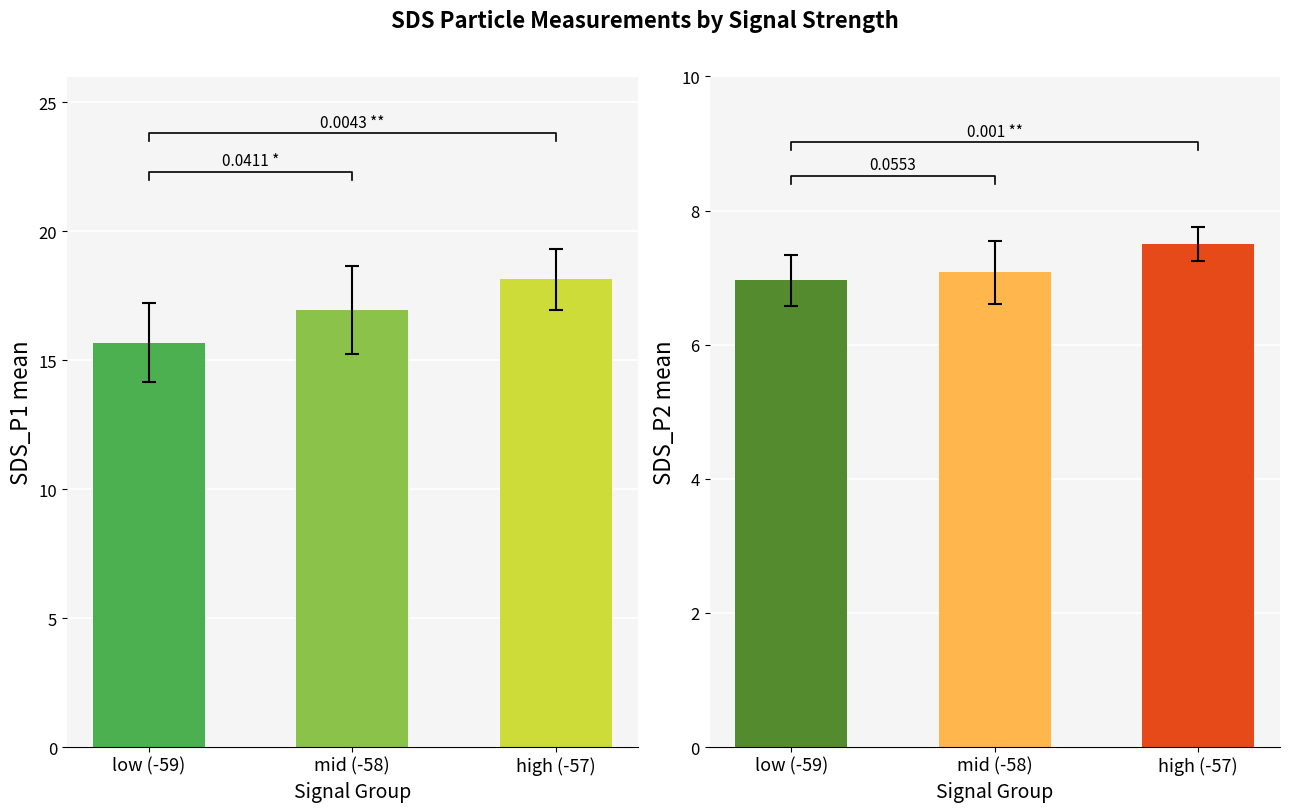

Which series changed the most between mid (-58) and high (-57)?

SDS_P1